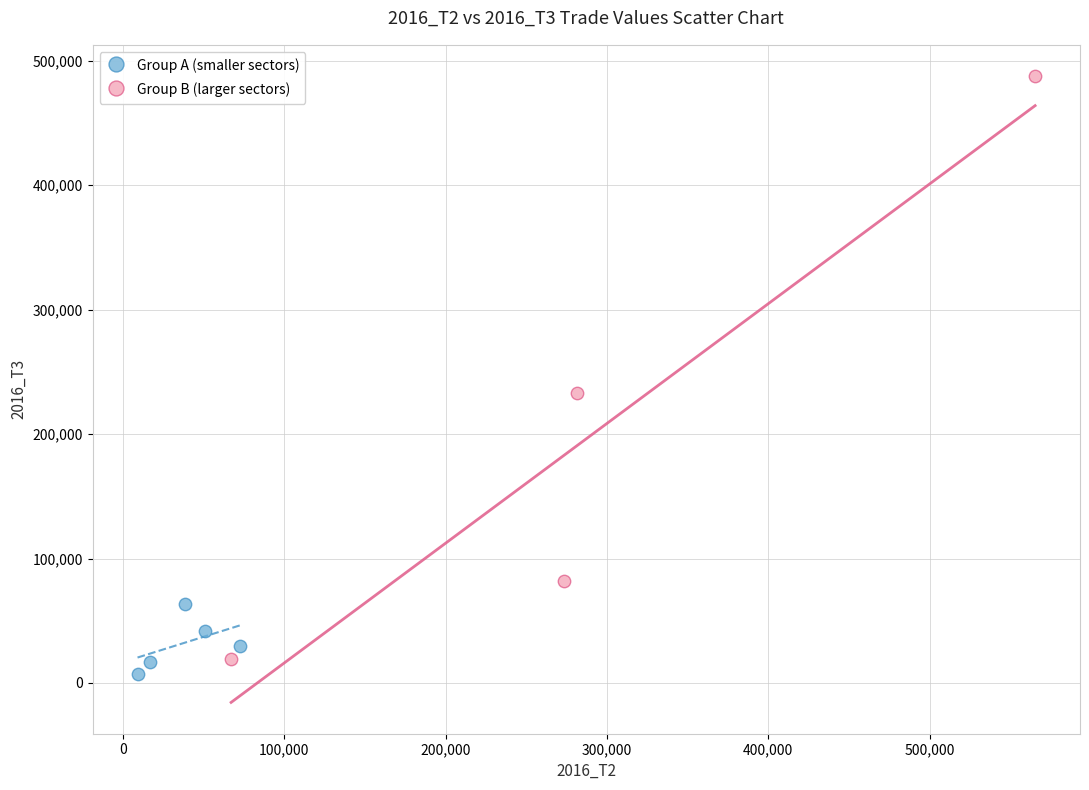

Which series contains the lowest Y value?

Group A (smaller sectors)